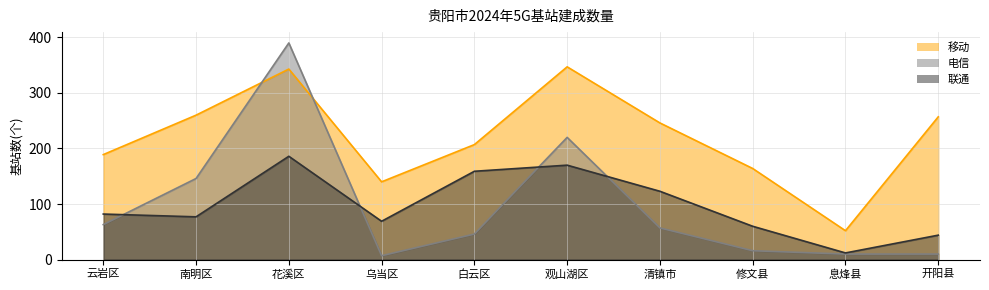

Reading right to left, what are all the values shown in this chart?

移动: 开阳县=257	息烽县=52	修文县=164	清镇市=246	观山湖区=347	白云区=207	乌当区=140	花溪区=343	南明区=260	云岩区=189
电信: 开阳县=10	息烽县=10	修文县=16	清镇市=57	观山湖区=220	白云区=46	乌当区=7	花溪区=390	南明区=146	云岩区=63
联通: 开阳县=44	息烽县=12	修文县=60	清镇市=123	观山湖区=170	白云区=159	乌当区=69	花溪区=186	南明区=77	云岩区=82